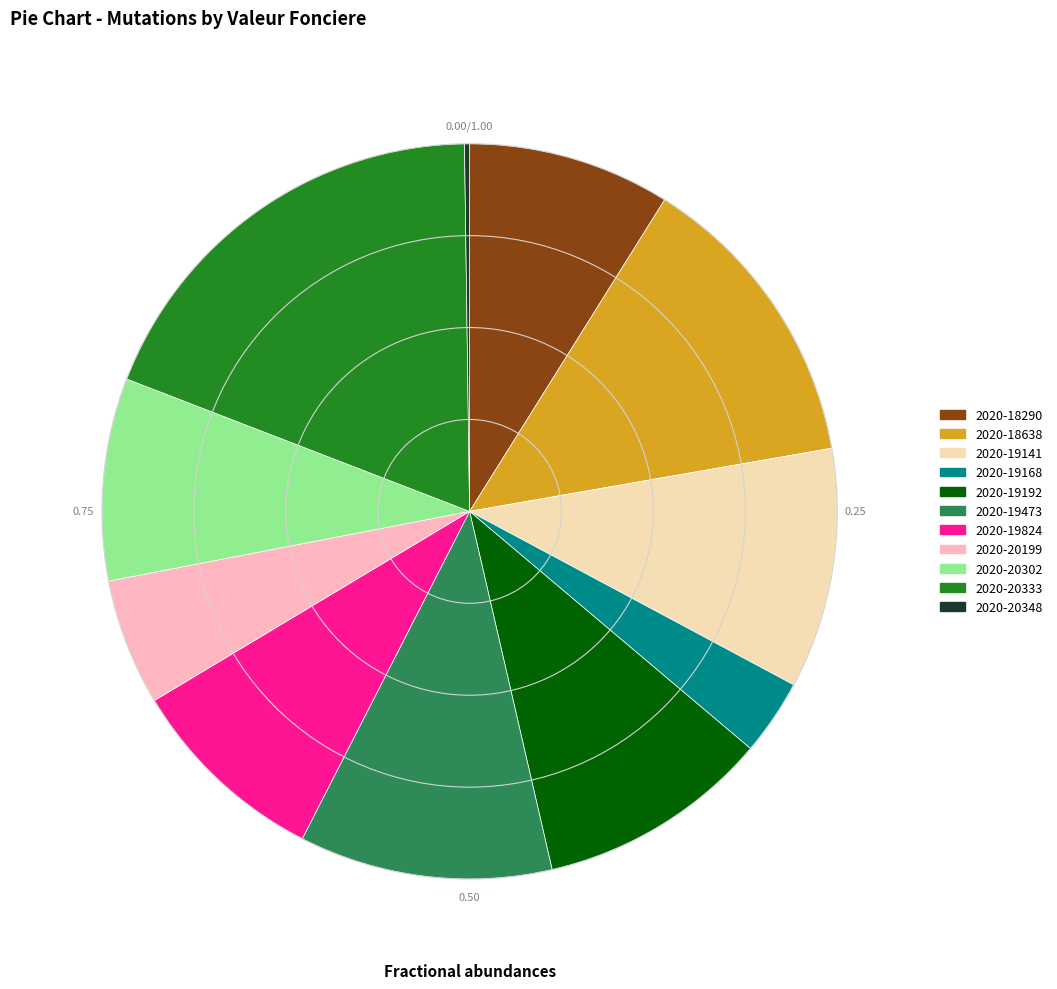

Does 2020-20333 account for over 50% of the chart?

No